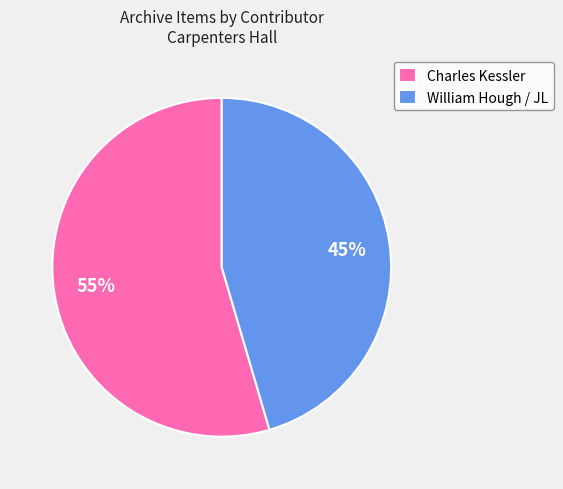

What percentage is the Charles Kessler slice, to the nearest percent?

55%